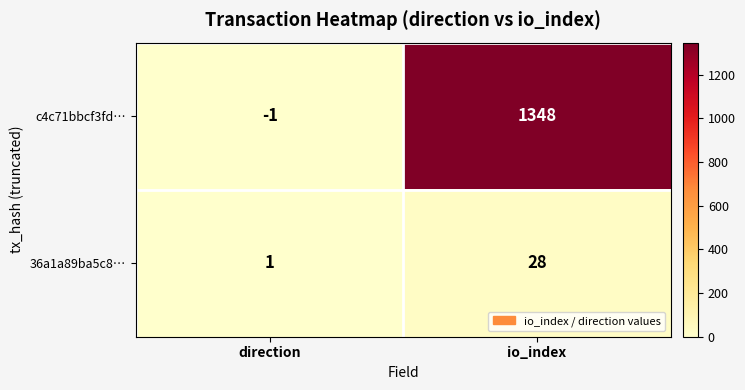

Rank the series by their average value, from highest to lowest.

c4c71bbcf3fd…, 36a1a89ba5c8…